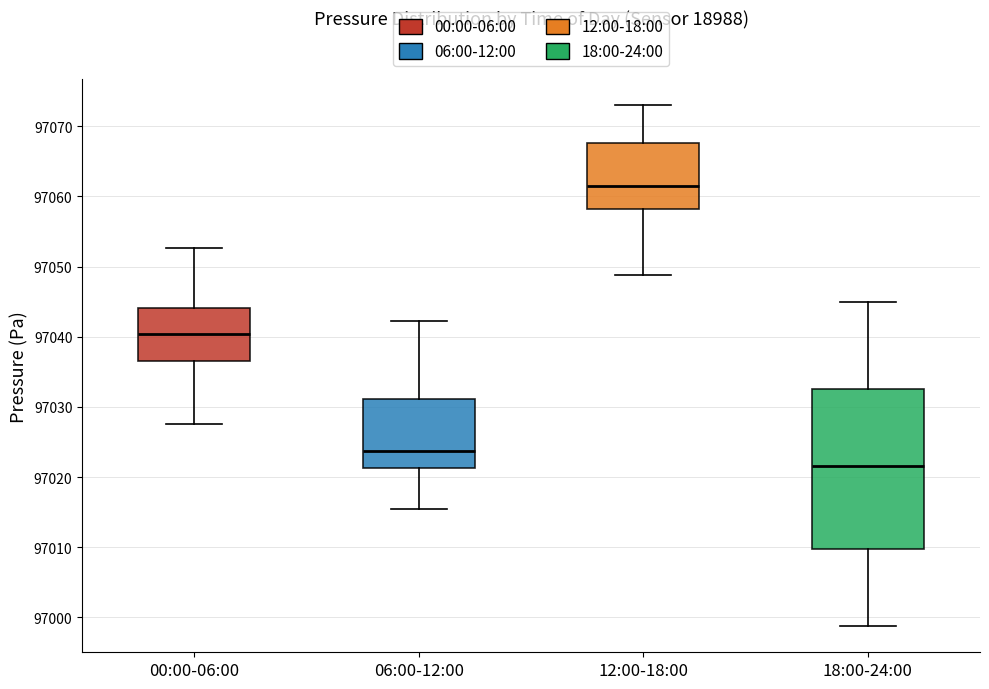

Where is the upper edge of the box for 18:00-24:00 on the y-axis? The values are not printed on the chart, so give them approximately, as read against the axis.

97033